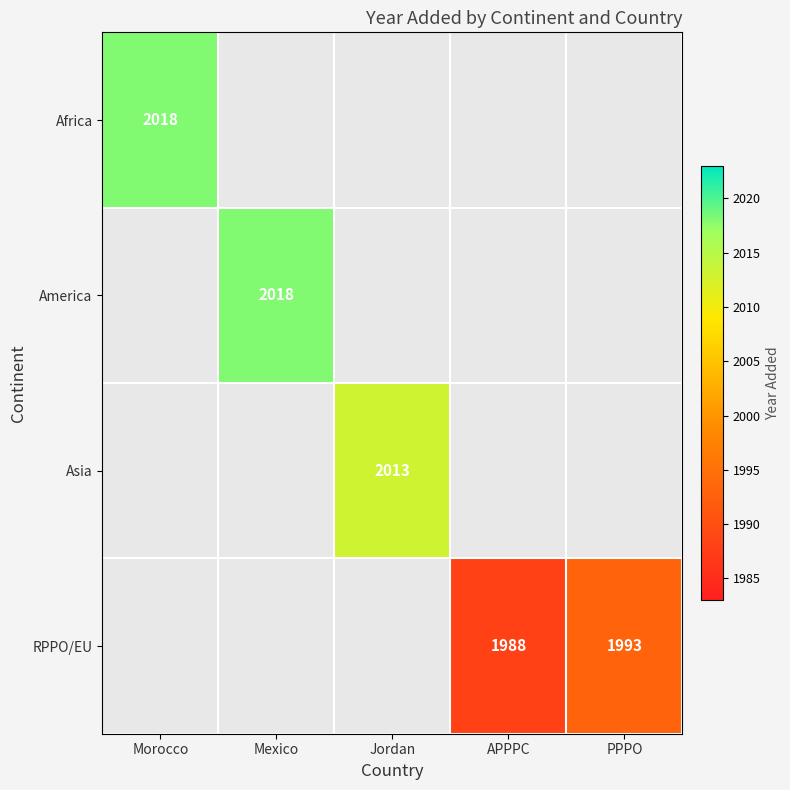

At which category does the chart reach its peak across all series?

Morocco